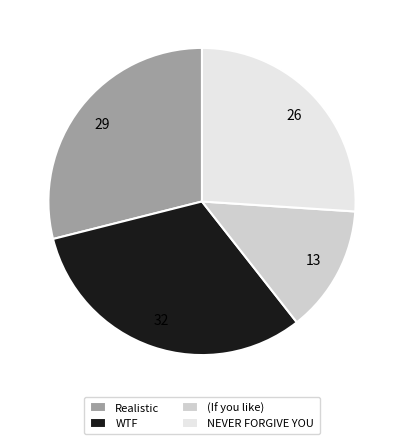

Does Realistic account for over 50% of the chart?

No